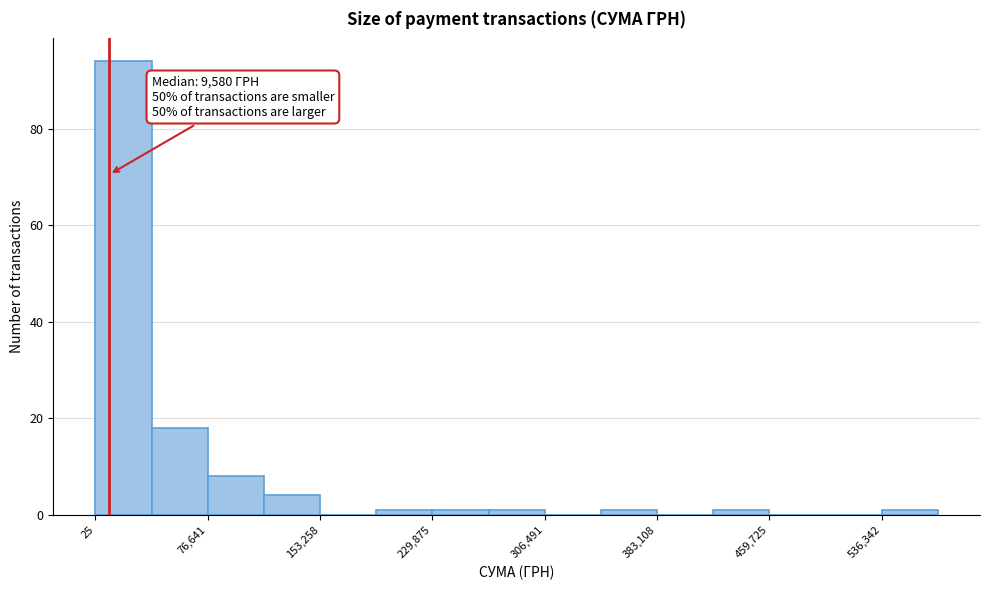

Read against the x-axis, roughly where is the centre of the tallest bar?

20000